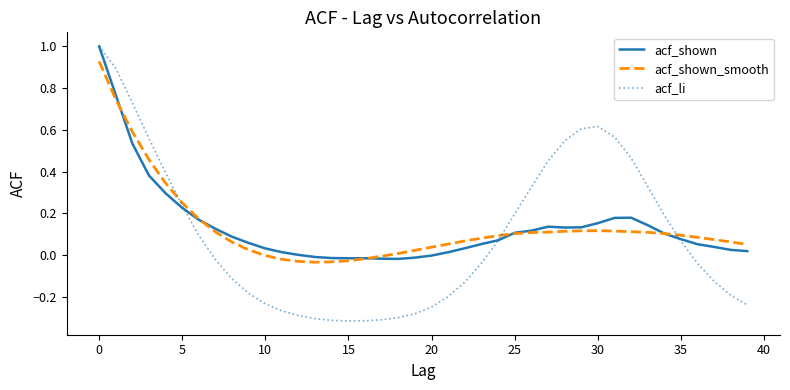

What is the highest value of the acf_li series?

1.0